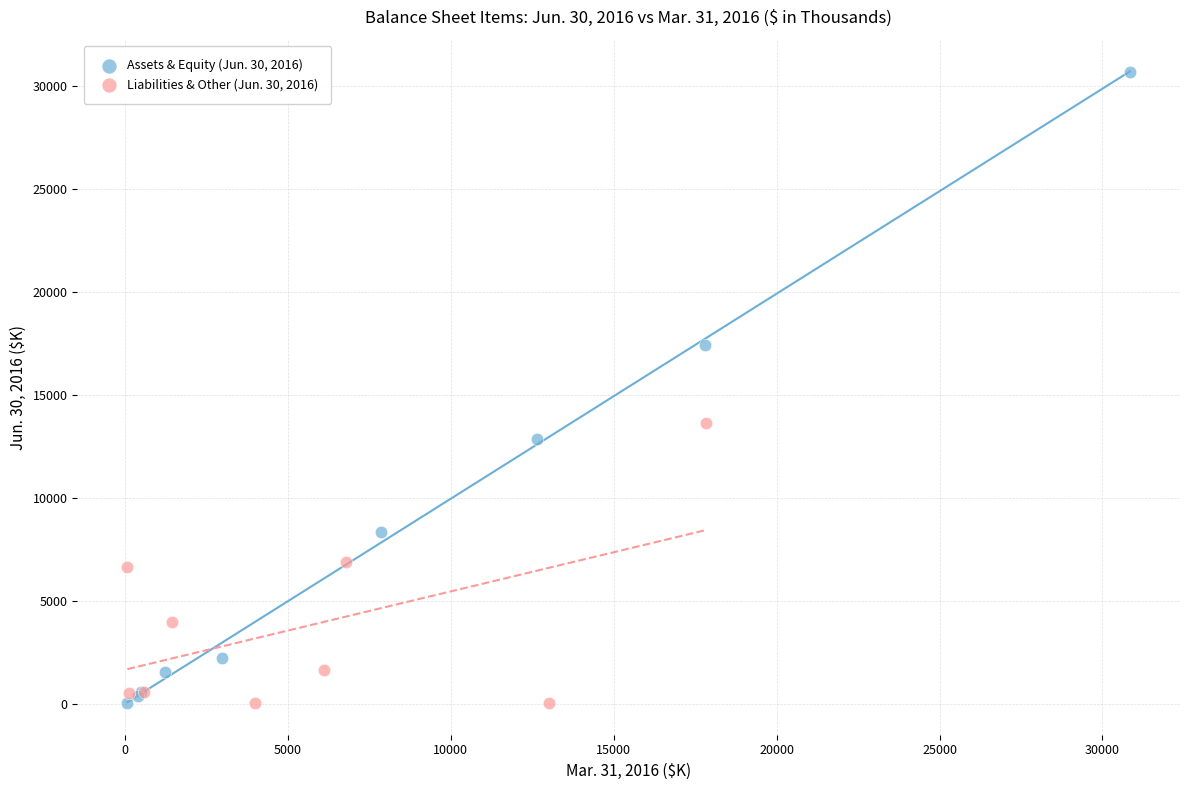

Which series reaches the maximum Y coordinate?

Assets & Equity (Jun. 30, 2016)